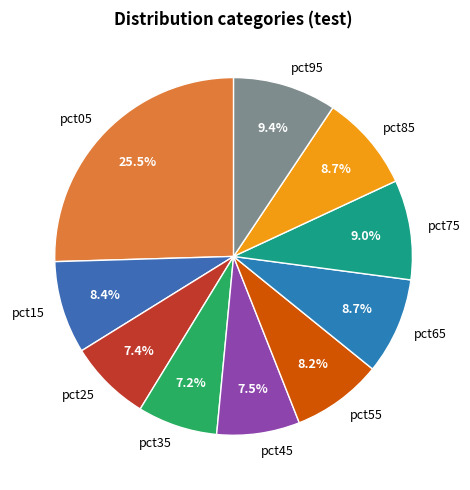

To the nearest percent, what portion does pct85 represent?

9%